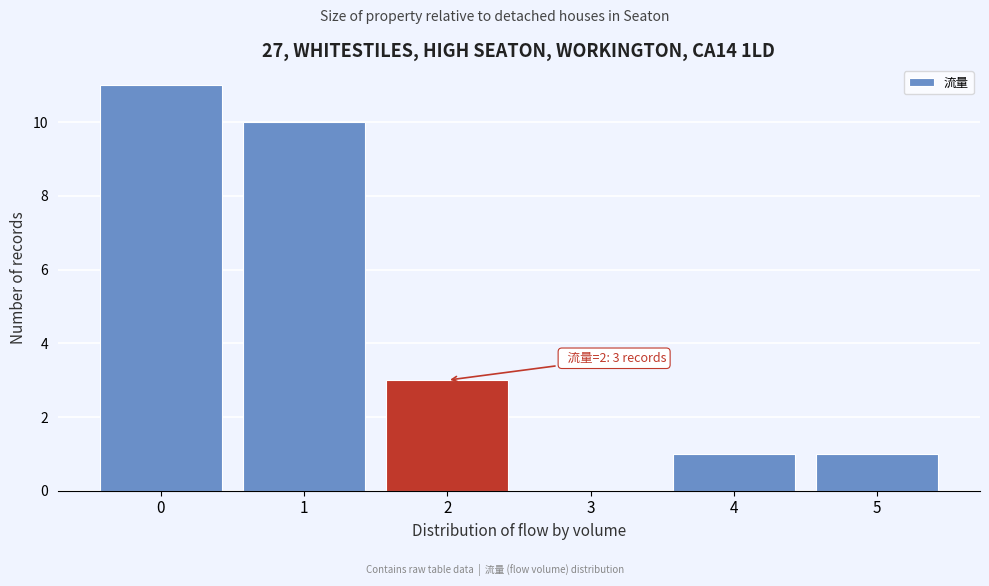

Which range on the x-axis has the tallest bar?

-0.5 to 0.5